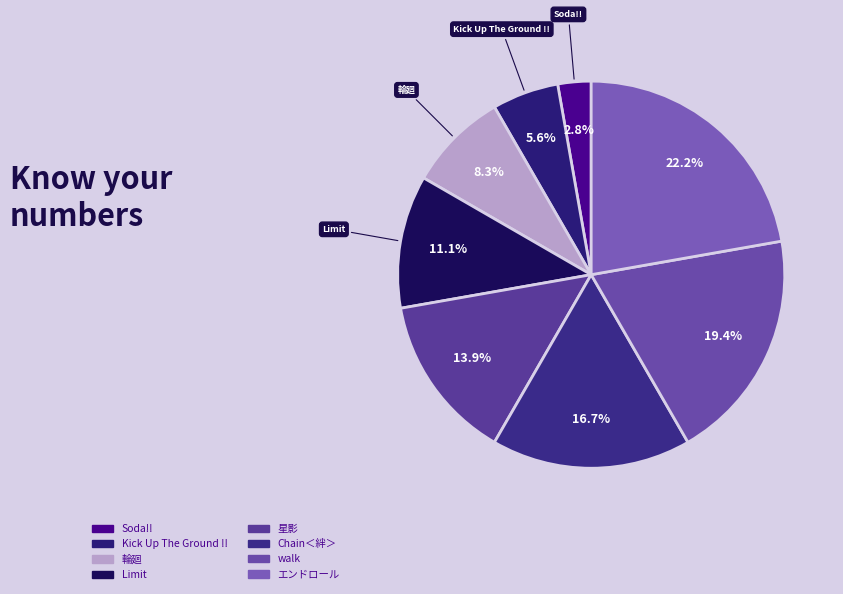

To the nearest percent, what portion does Soda!! represent?

3%